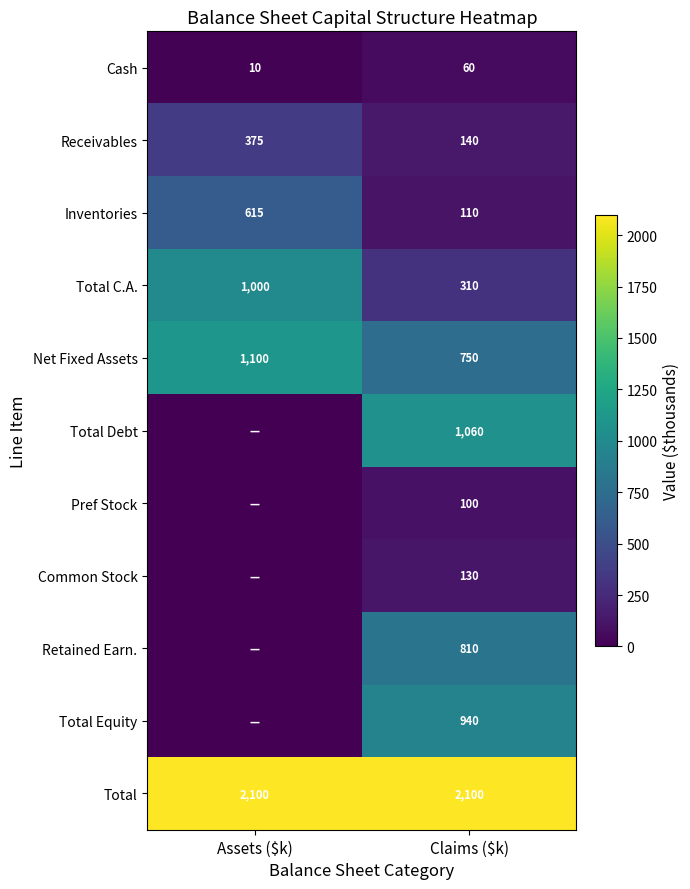

What is the difference between the Cash values at Claims ($k) and Assets ($k)?

50